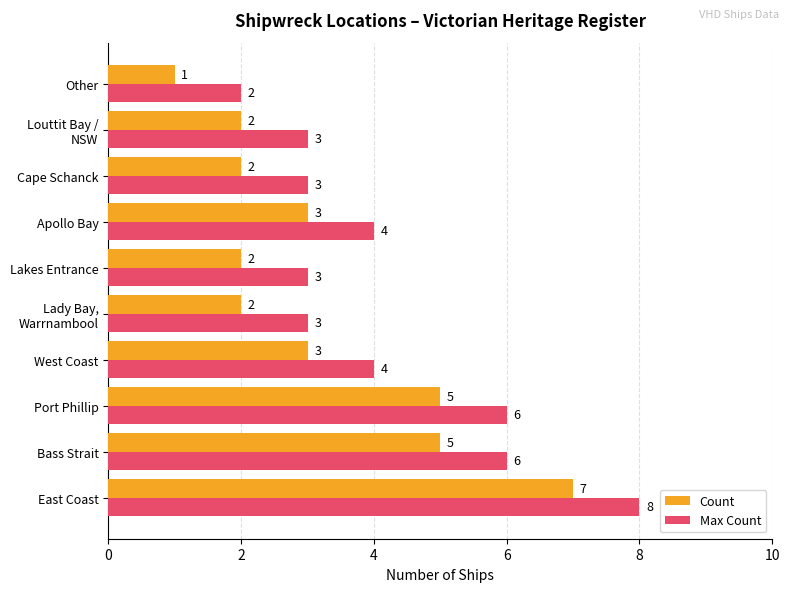

How many data points does each series have?

10